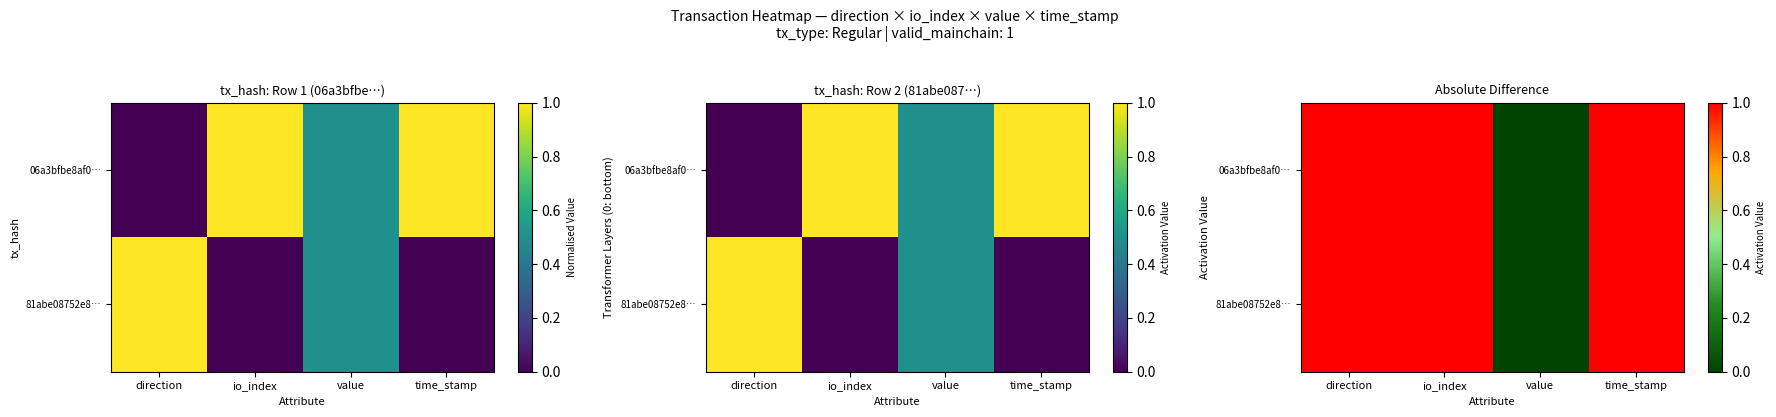

The 81abe08752e8… series shows 1 at io_index. True or false?

True